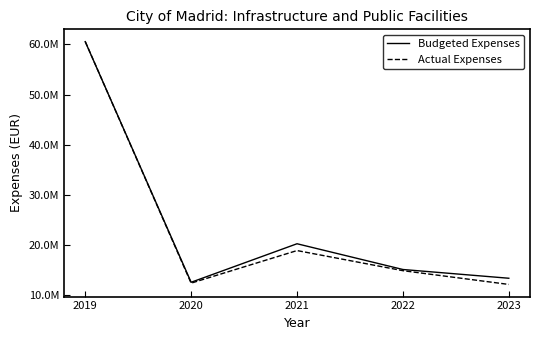

Is the value of Actual Expenses at 2021 greater than the value of Budgeted Expenses at 2021?

No